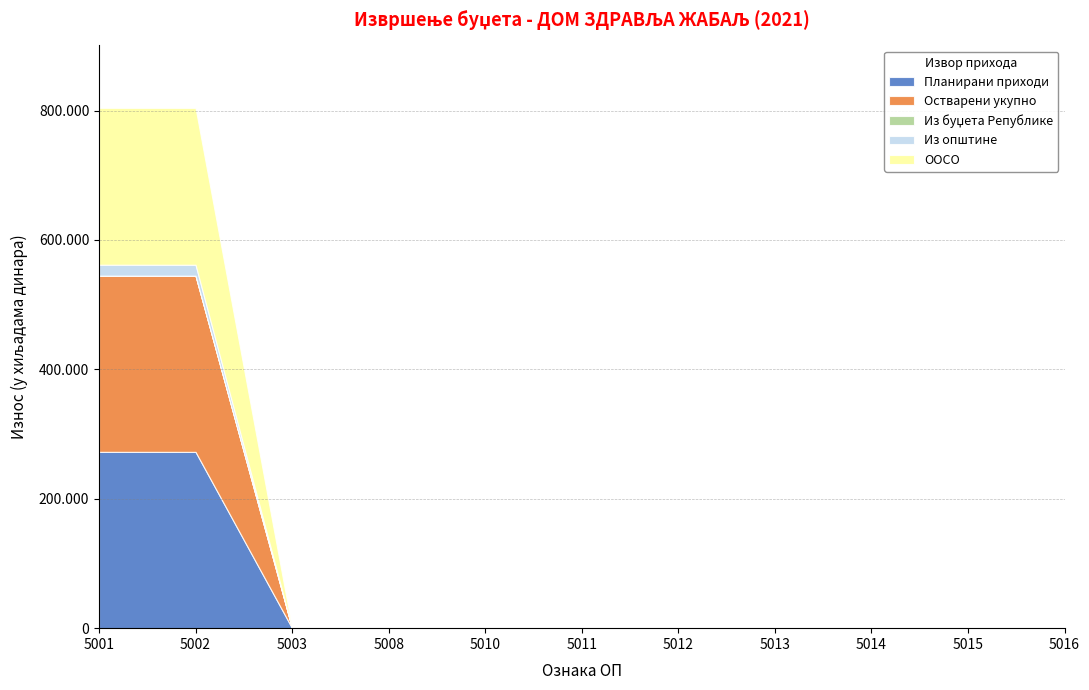

List the labels in order of Остварени укупно value, largest first.

5001, 5002, 5003, 5008, 5010, 5011, 5012, 5013, 5014, 5015, 5016